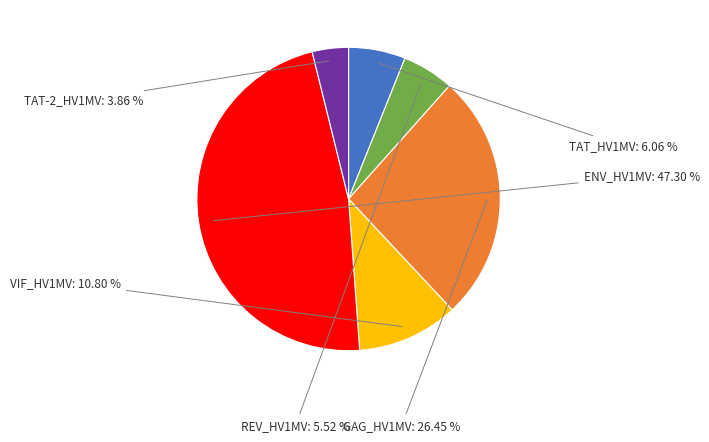

Which has a higher value, ENV_HV1MV or VIF_HV1MV?

ENV_HV1MV